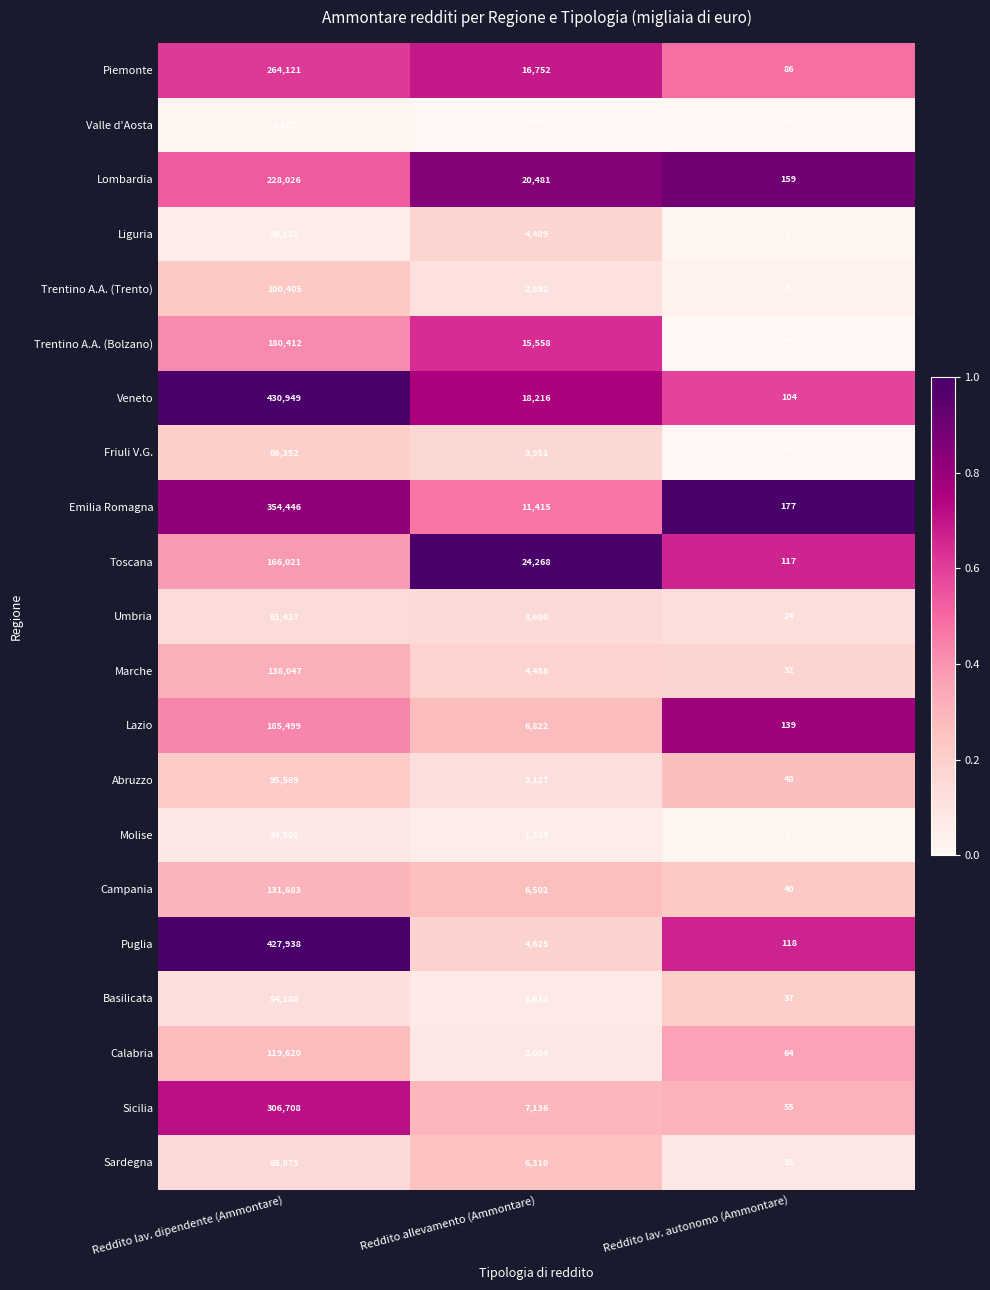

Is the value of Abruzzo at Reddito allevamento (Ammontare) greater than the value of Emilia Romagna at Reddito lav. dipendente (Ammontare)?

No